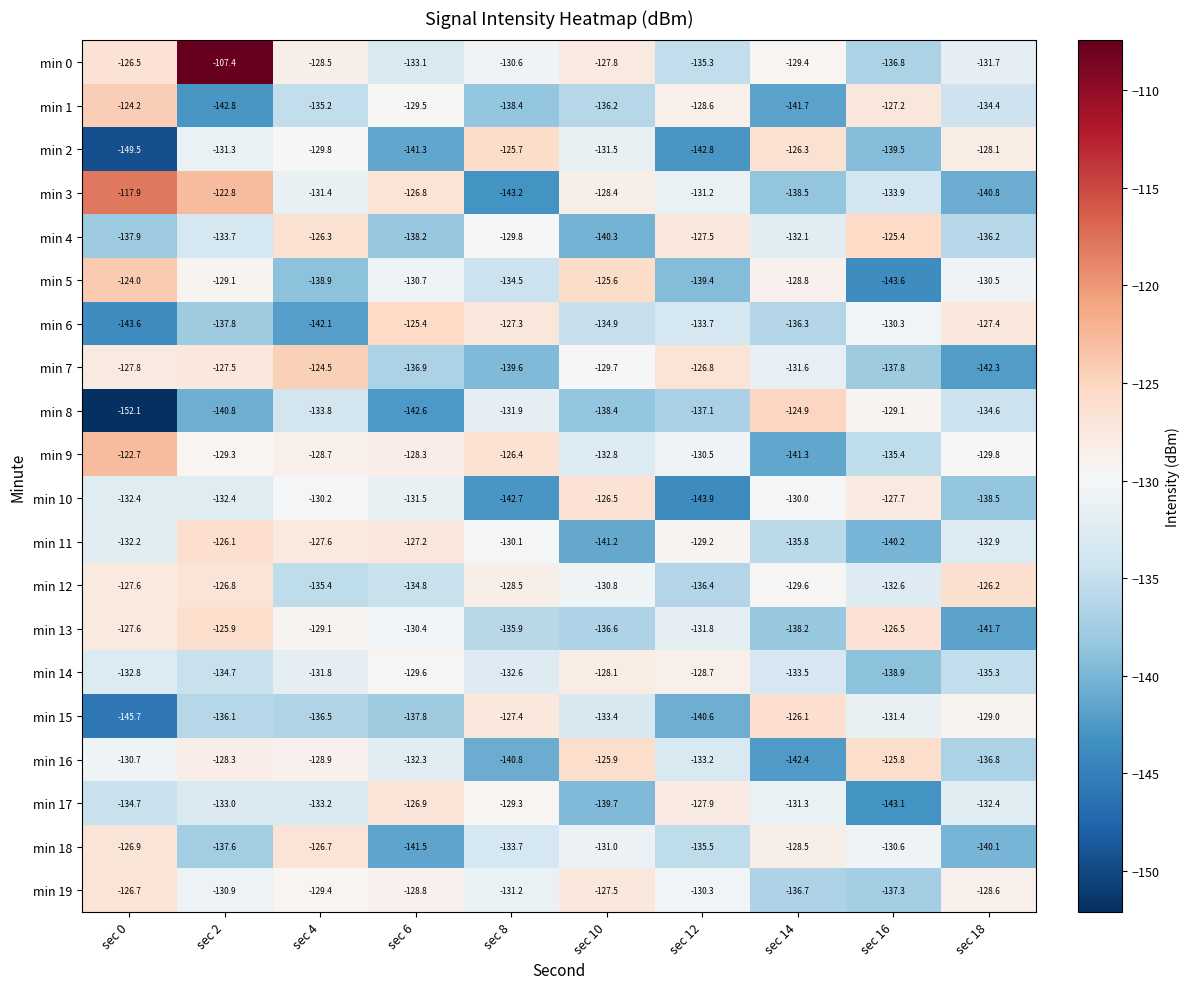

At which category does the chart reach its peak across all series?

sec 2